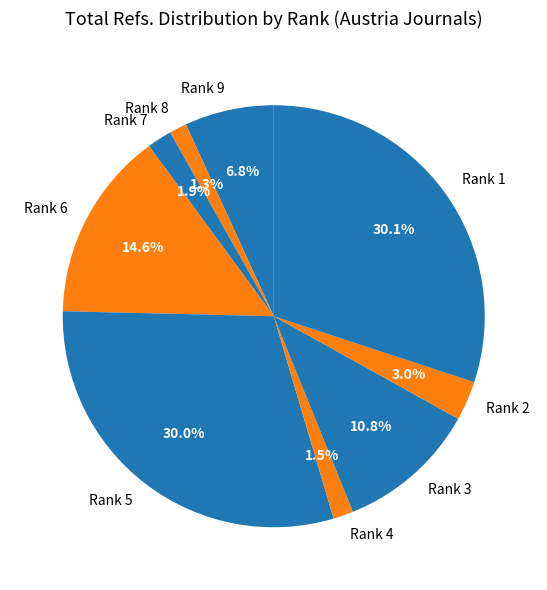

To the nearest percent, what percentage of the pie is Rank 9?

7%